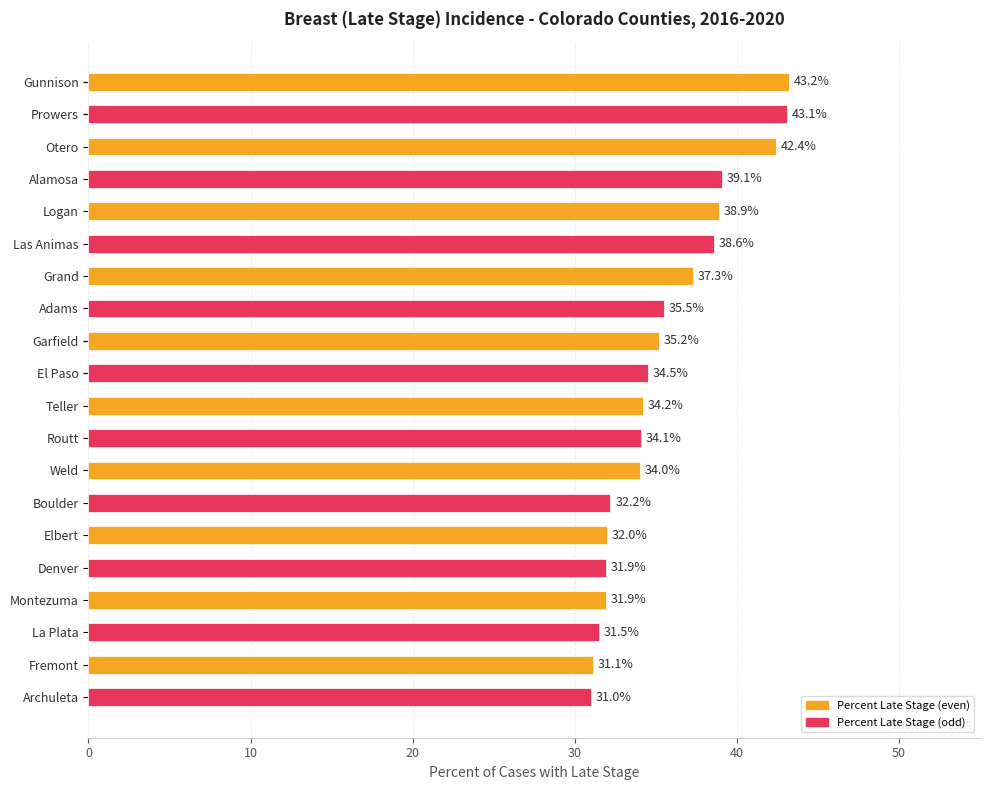

At which label is the value closest to 37?

Grand